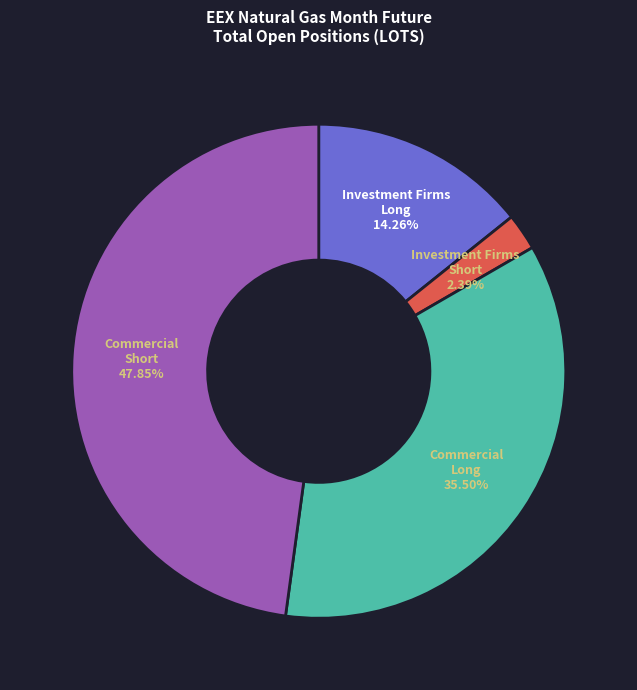

Is there any slice that represents more than half of the pie?

No